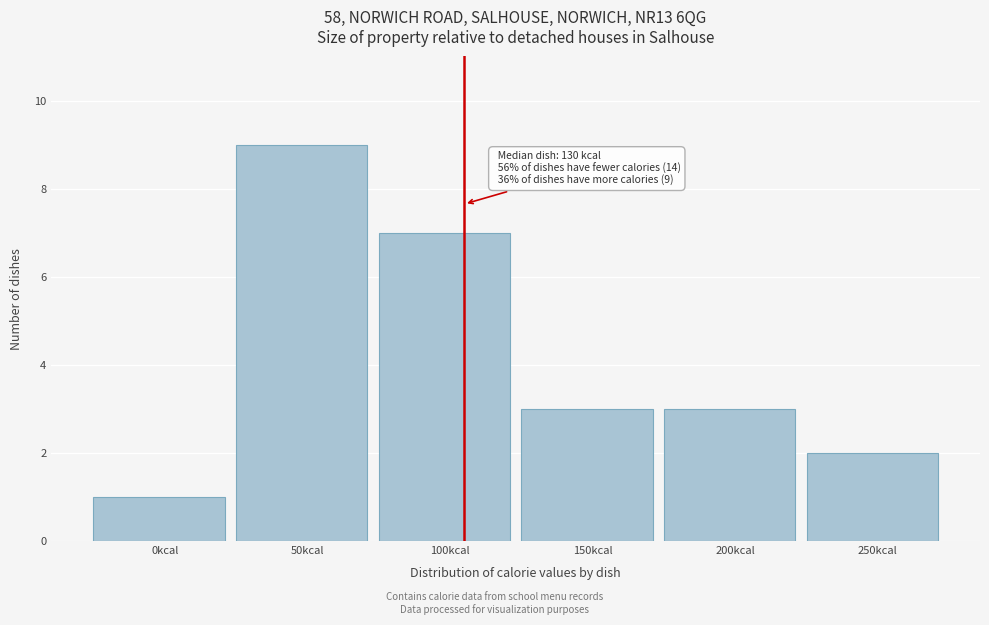

Reading left to right, what are all the values shown in this chart?

0kcal=1	50kcal=9	100kcal=7	150kcal=3	200kcal=3	250kcal=2